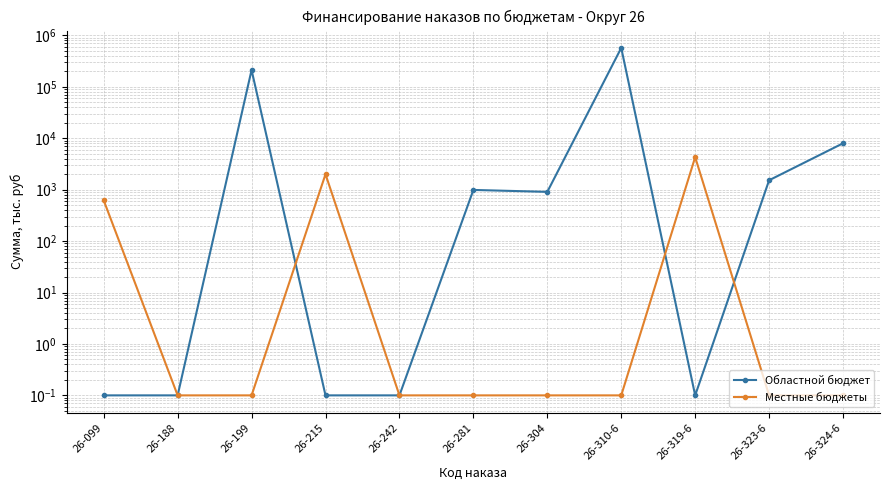

What is the label of the 4th point from the left?

26-215